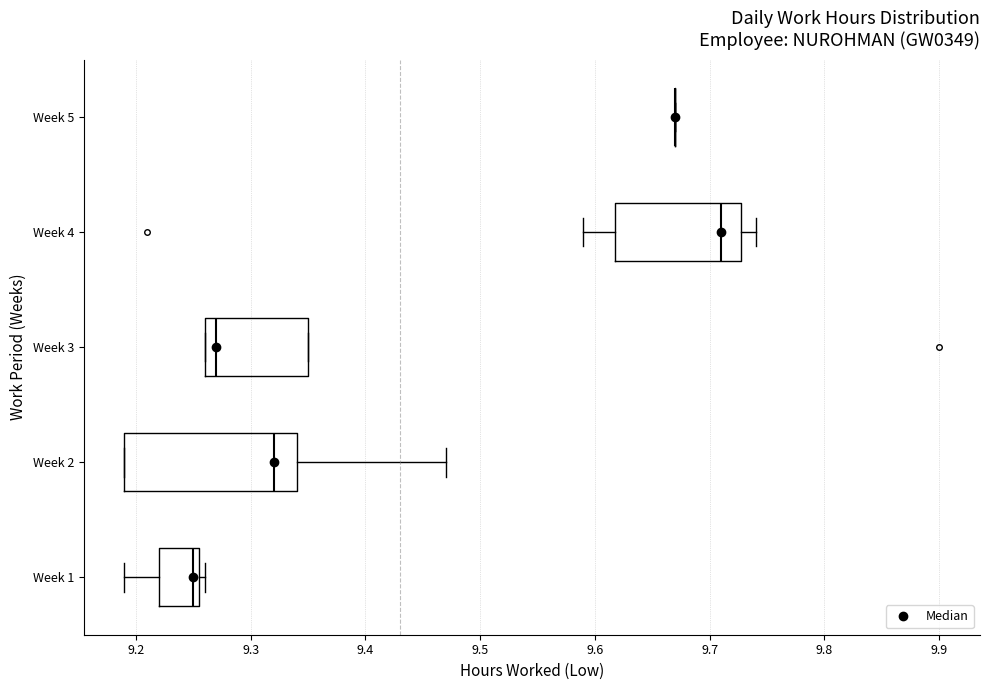

Reading bottom to top, read every box against the x-axis: the position of its median line, the range the box covers, and the ends of its whiskers. The values are not printed on the chart, so give them approximately, as read against the axis.

Week 1: median 9.25, box 9.22 to 9.26, whiskers 9.19 to 9.26 (just right of the box's right edge)
Week 2: median 9.32, box 9.19 to 9.34, whiskers 9.19 to 9.47
Week 3: median 9.27, box 9.26 to 9.35, whiskers 9.26 to 9.35
Week 4: median 9.71, box 9.62 to 9.73, whiskers 9.59 to 9.74
Week 5: box collapsed to a line at 9.67, whiskers 9.67 to 9.67